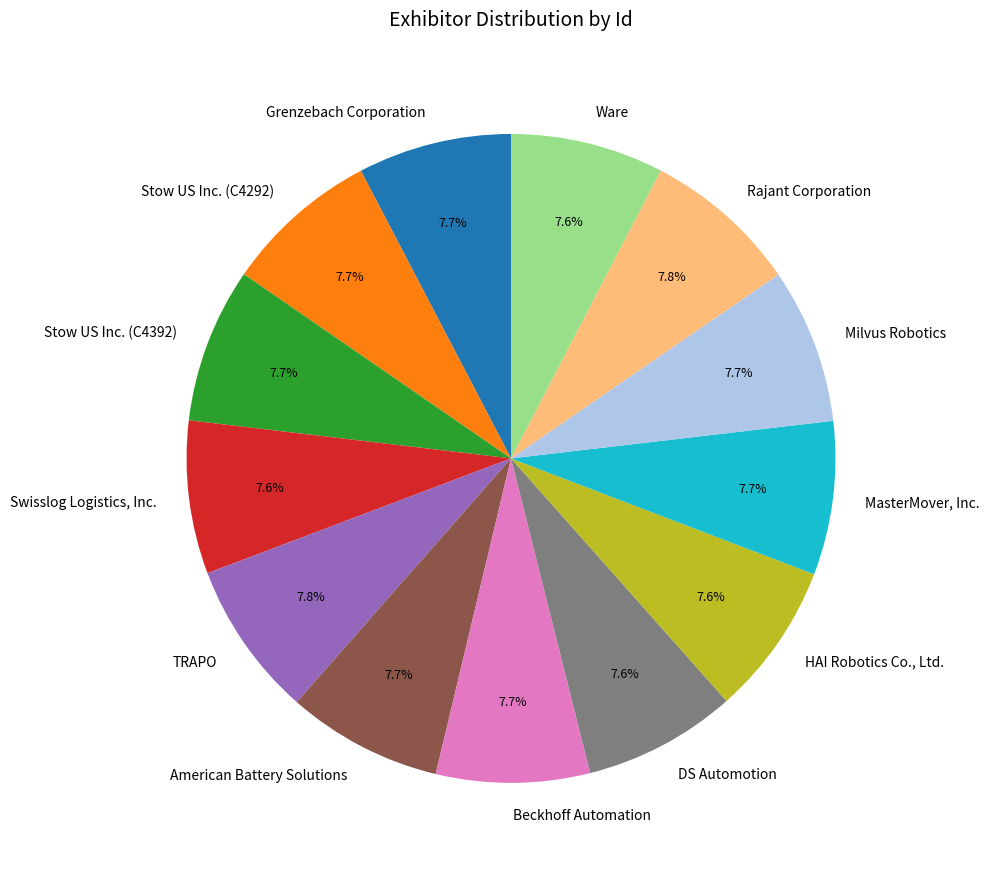

Is there a majority slice in this chart?

No